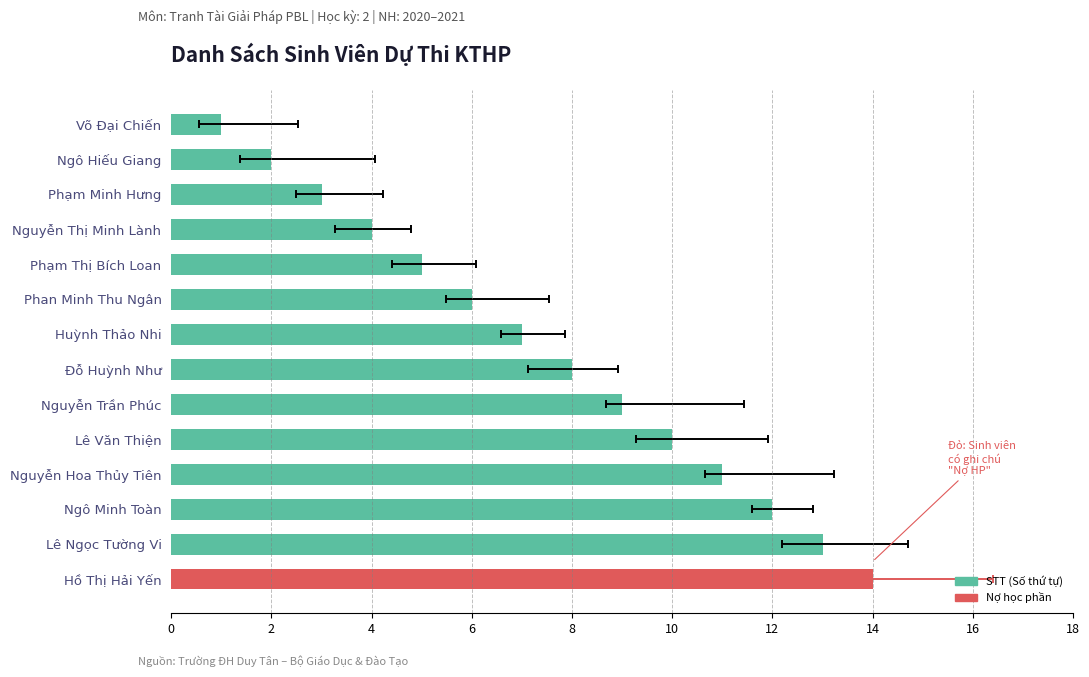

Reading right to left, what are all the values shown in this chart?

1	2	3	4	5	6	7	8	9	10	11	12	13	14